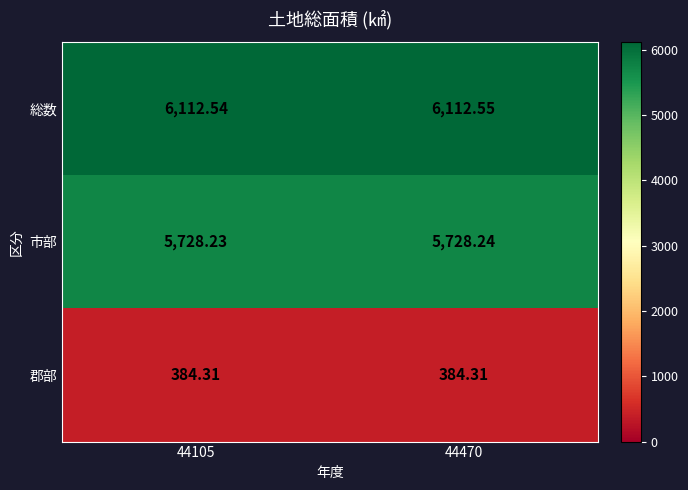

Which series has the largest total across all categories?

総数